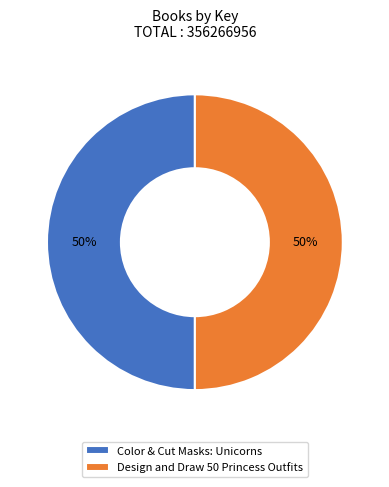

What is the ratio of the value at Color & Cut Masks: Unicorns to the value at Design and Draw 50 Princess Outfits?

1.0